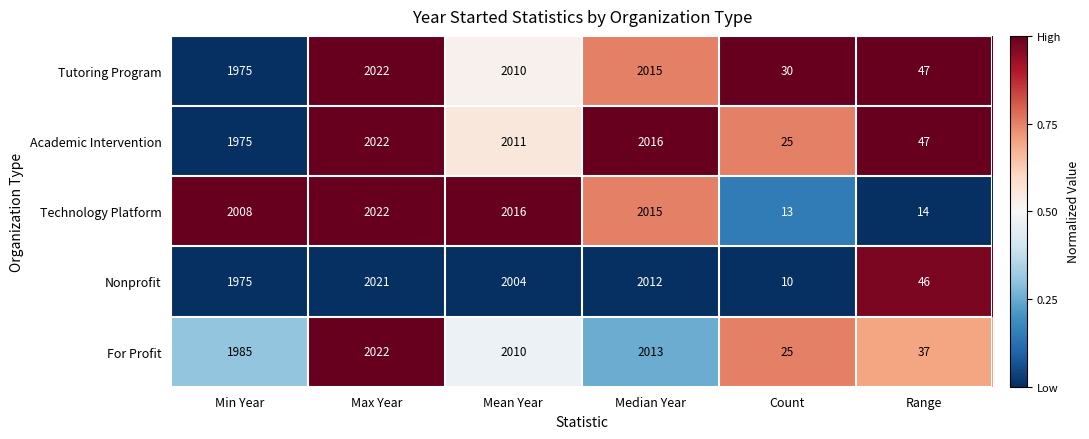

Rank the categories by Nonprofit value from highest to lowest.

Max Year, Median Year, Mean Year, Min Year, Range, Count